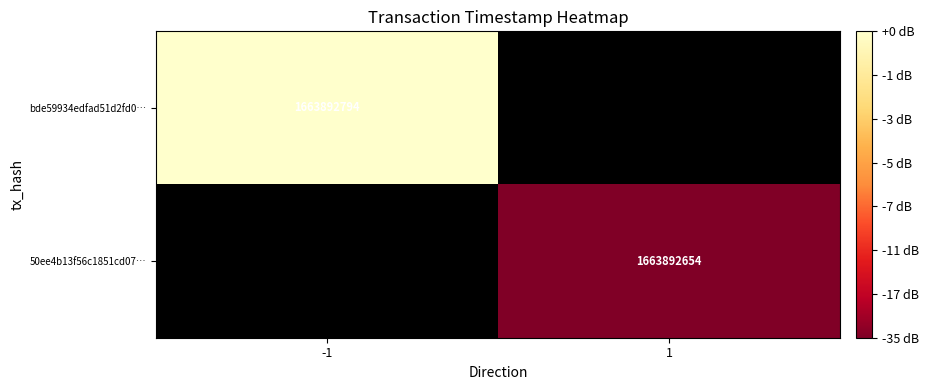

What is the difference between the highest and lowest values at 1?

140